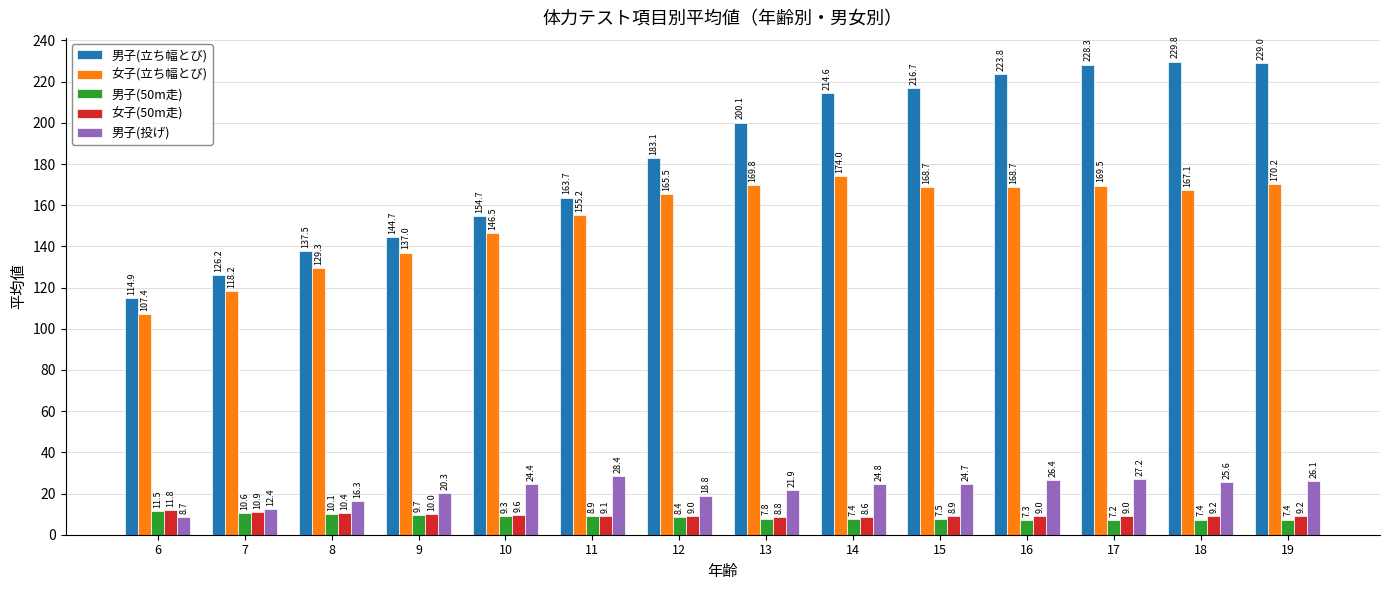

Read the 男子(50m走) value at 10.

9.3